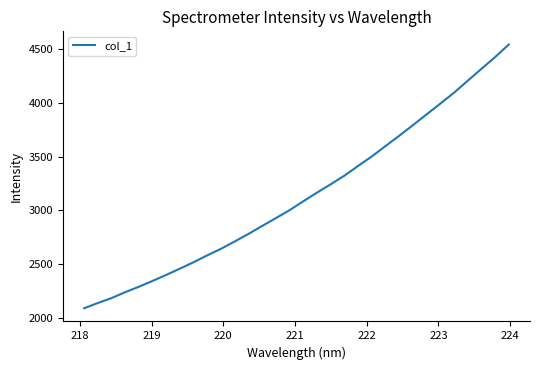

What is the difference between the maximum and minimum values?

2457.5